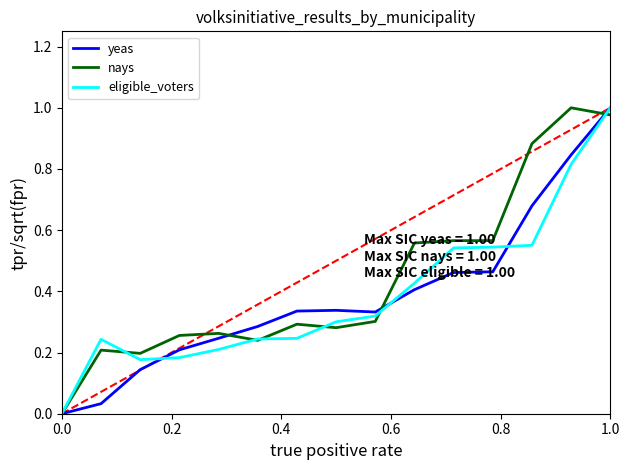

What is the difference between the maximum and second lowest values in the nays series?

0.8